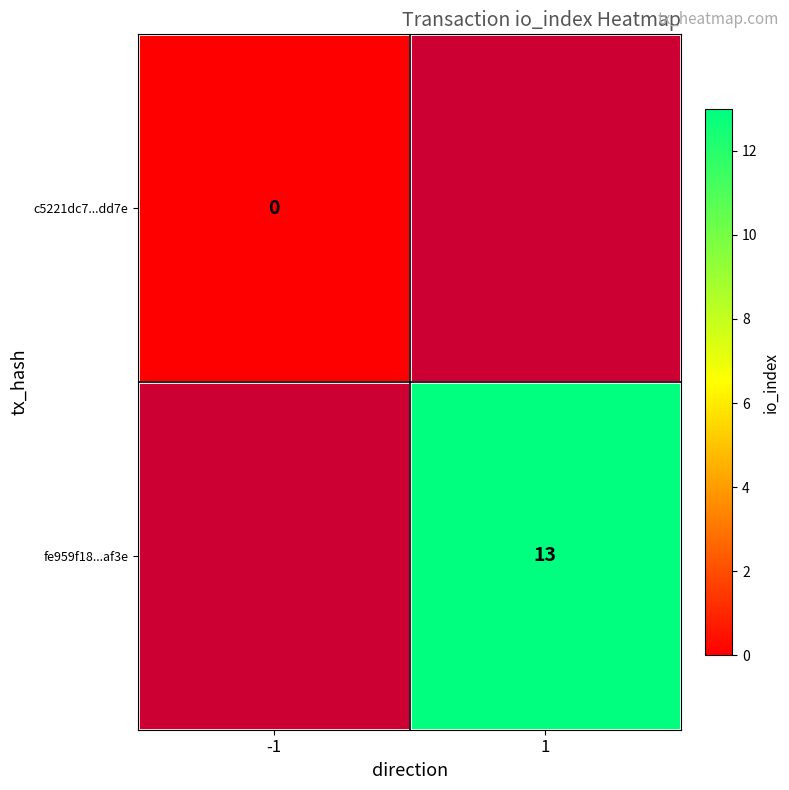

At how many categories does at least one series exceed 6?

1